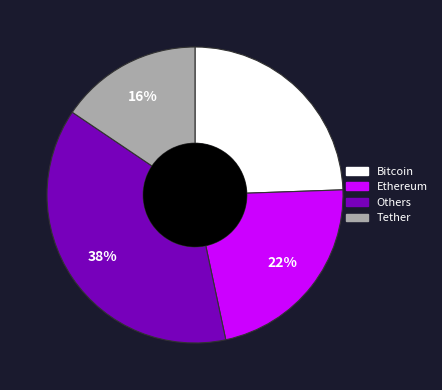

How many slices are in this pie chart?

4